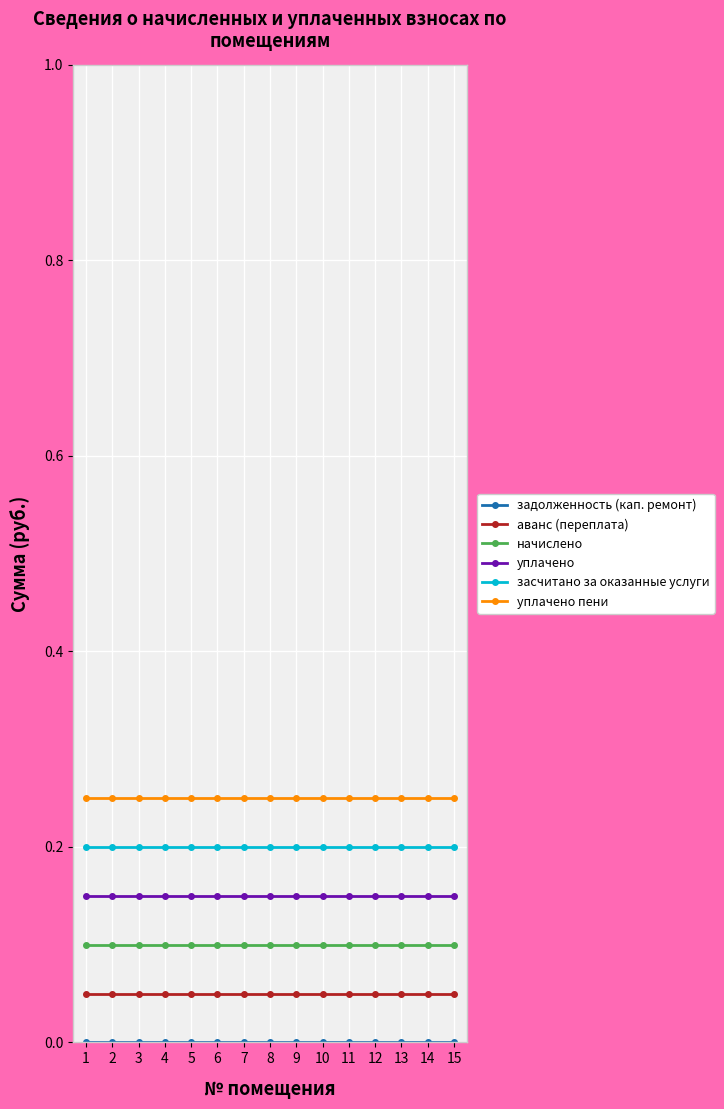

True or false: начислено and уплачено пени cross at least once.

False